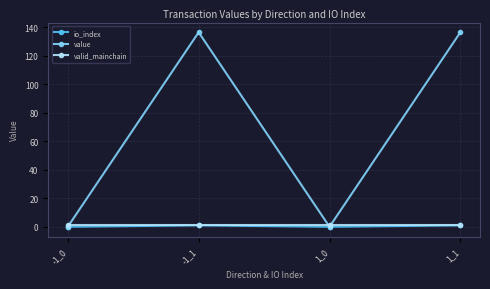

In value, how many points are lower than both neighbors (excluding endpoints)?

1